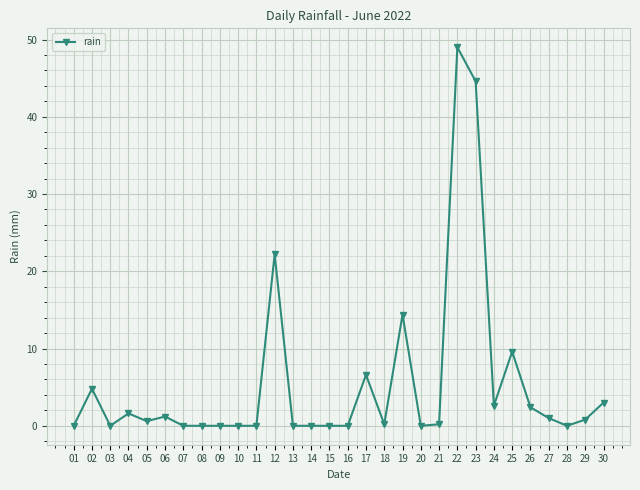

True or false: there are more than 2 points higher than both neighbors.

True